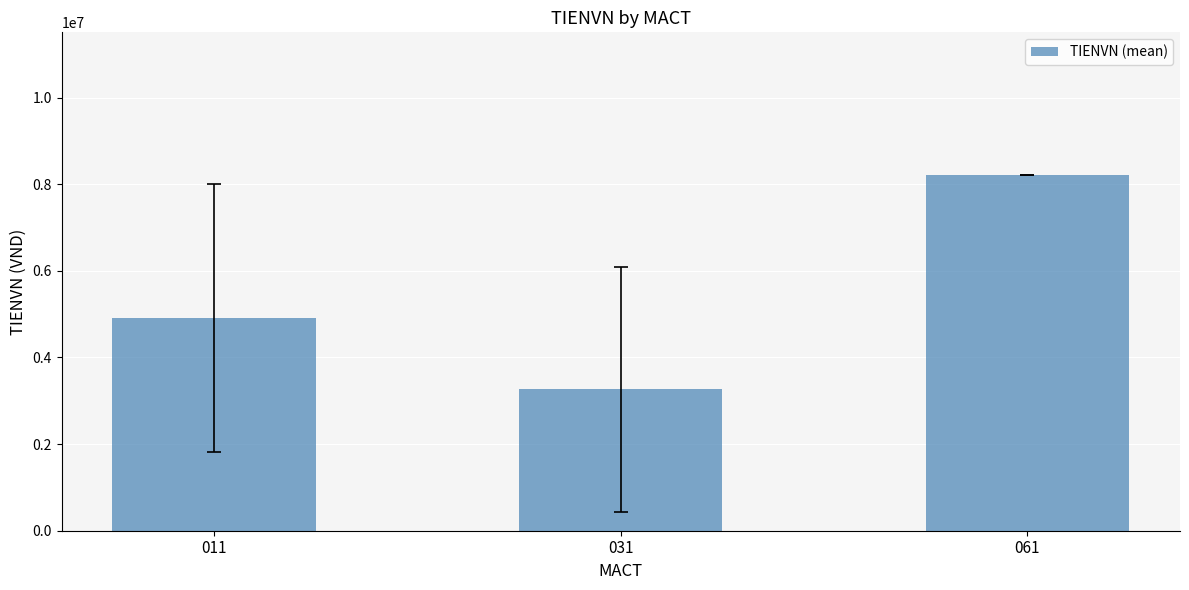

List the labels in order of value, largest first.

061, 011, 031